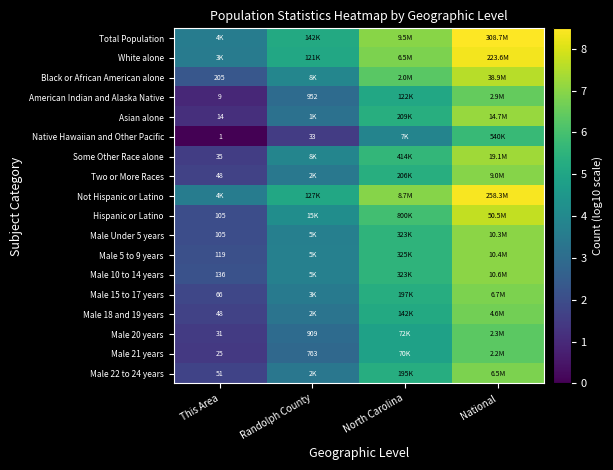

Rank the series by their maximum value, from lowest to highest.

Native Hawaiian and Other Pacific, Male 21 years, Male 20 years, American Indian and Alaska Native, Male 18 and 19 years, Male 22 to 24 years, Male 15 to 17 years, Two or More Races, Male Under 5 years, Male 5 to 9 years, Male 10 to 14 years, Asian alone, Some Other Race alone, Black or African American alone, Hispanic or Latino, White alone, Not Hispanic or Latino, Total Population